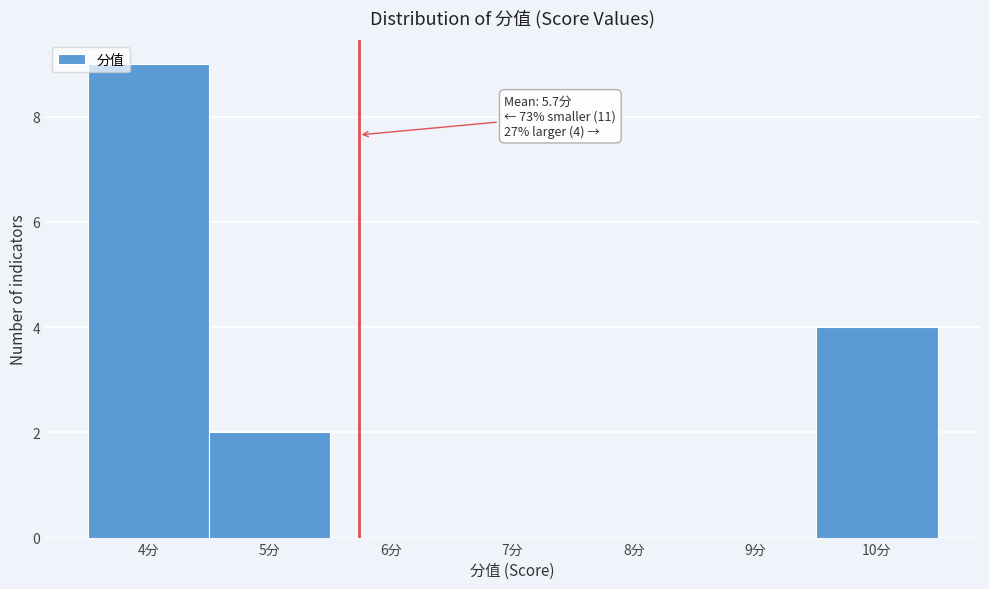

Which range on the x-axis has the tallest bar?

3.5 to 4.5